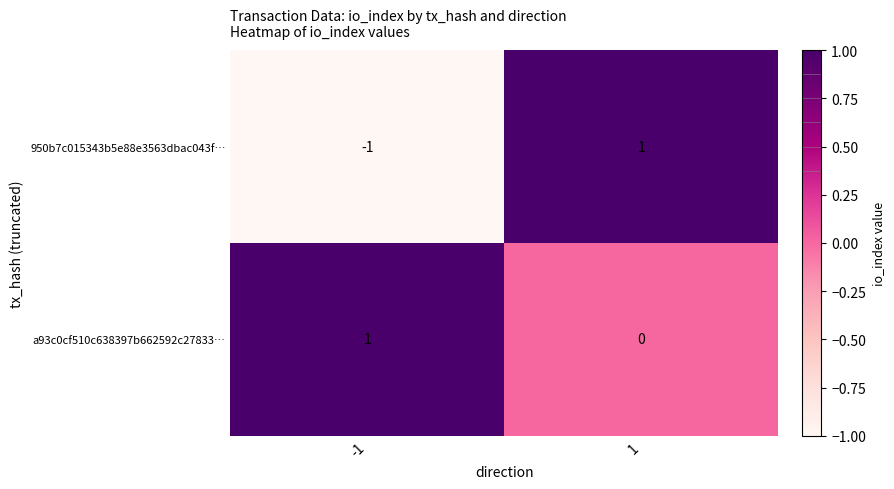

What is the maximum value shown in the chart?

1